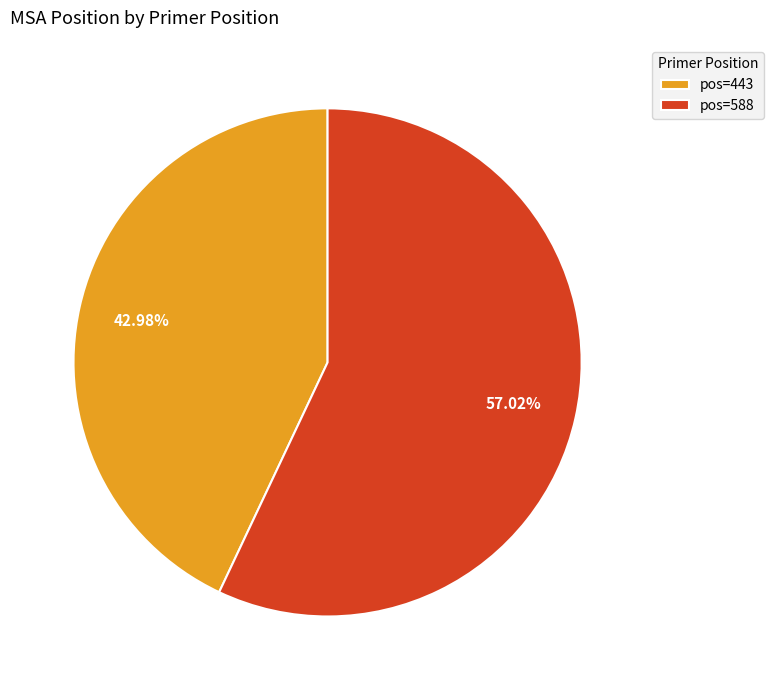

Rank the categories by value from lowest to highest.

pos=443, pos=588